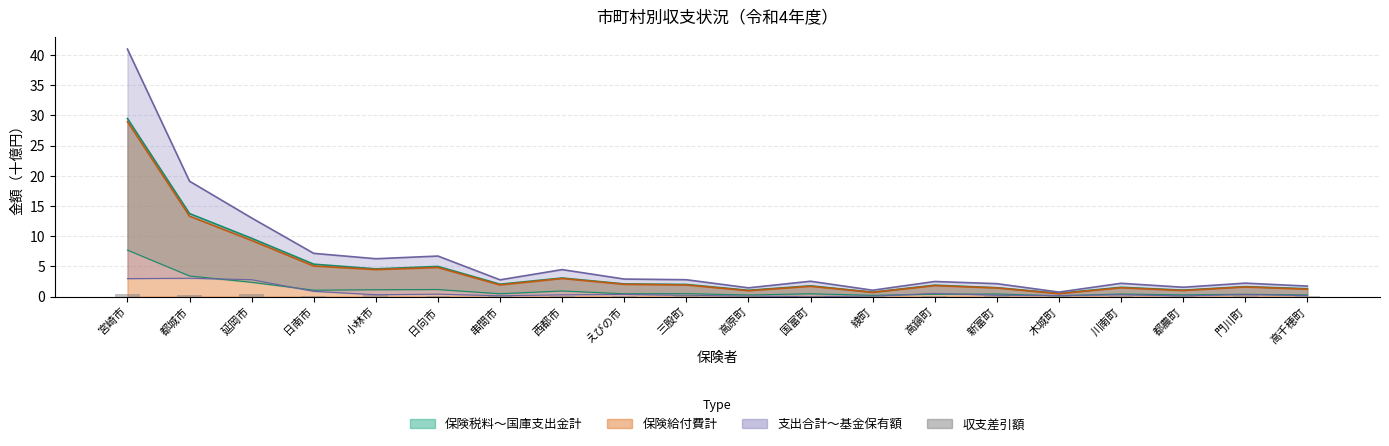

The value at 西都市 is 0.2. True or false?

False